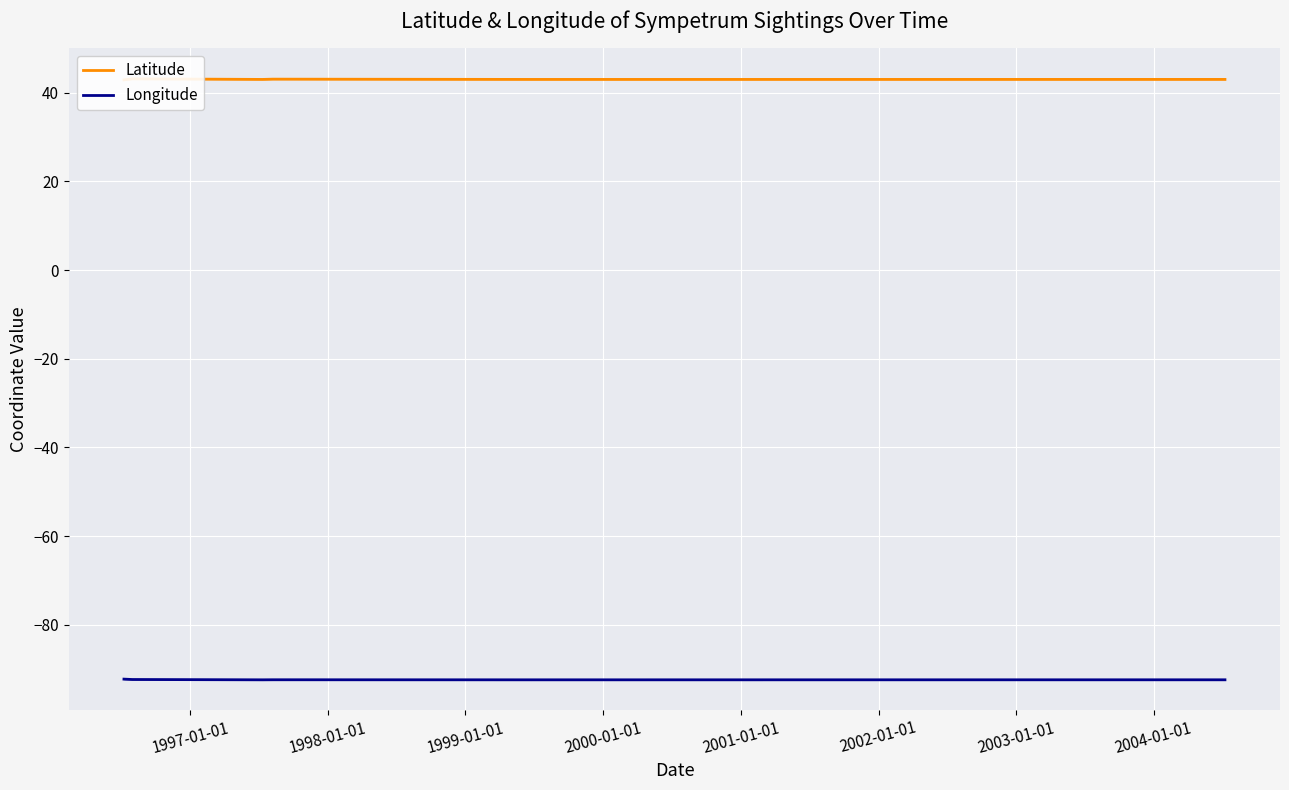

What is the minimum value for Longitude?

-92.4